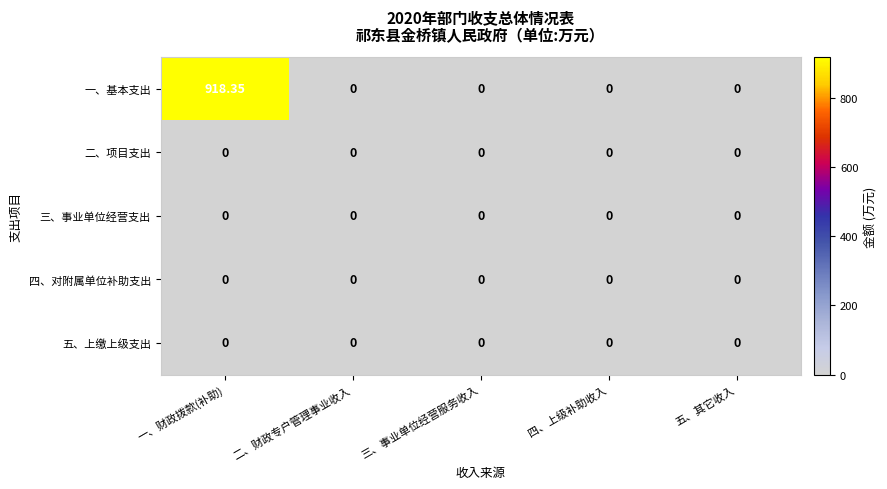

What is the greatest value displayed?

918.4